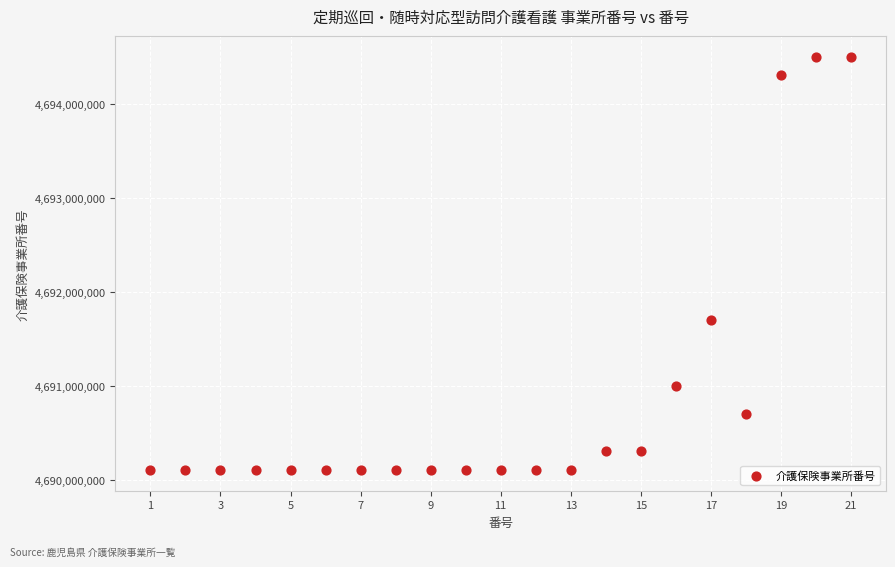

What is the range of Y values (max minus min)?

4399270